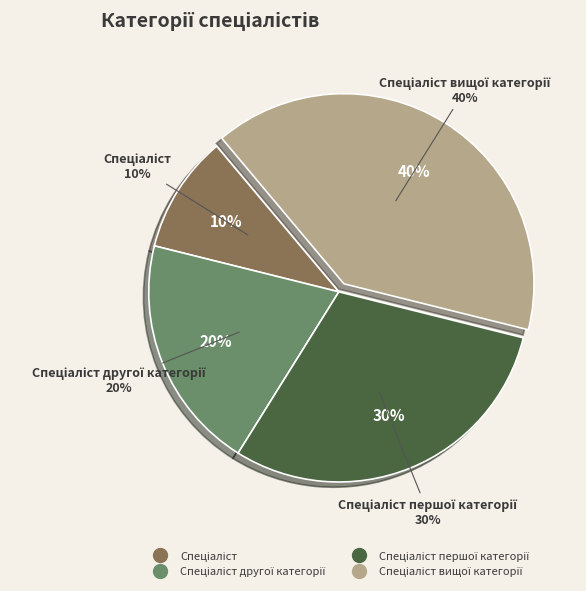

True or false: Спеціаліст вищої категорії accounts for 47% of the total.

False